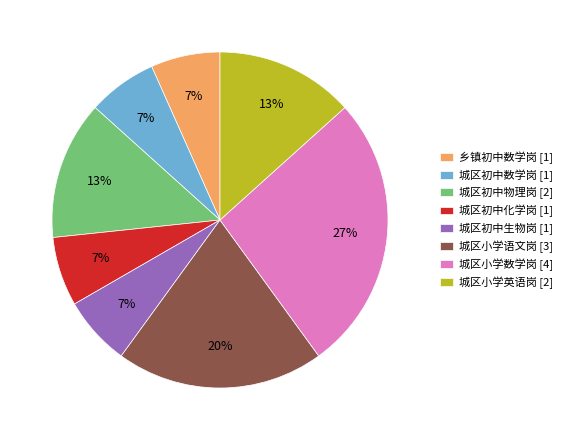

What is the largest slice in the pie chart?

城区小学数学岗 [4]